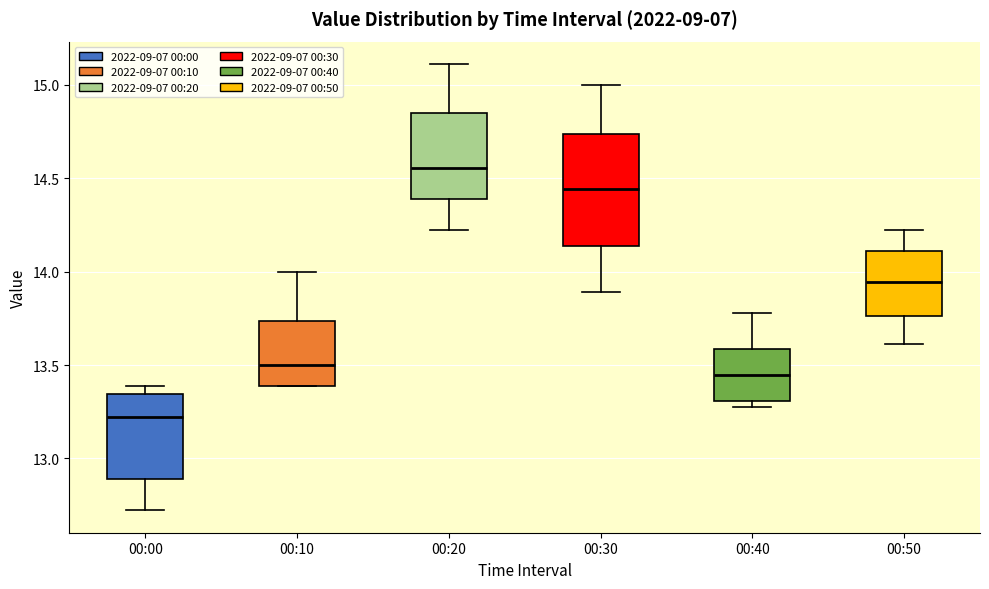

Which box's median line is the lowest?

00:00